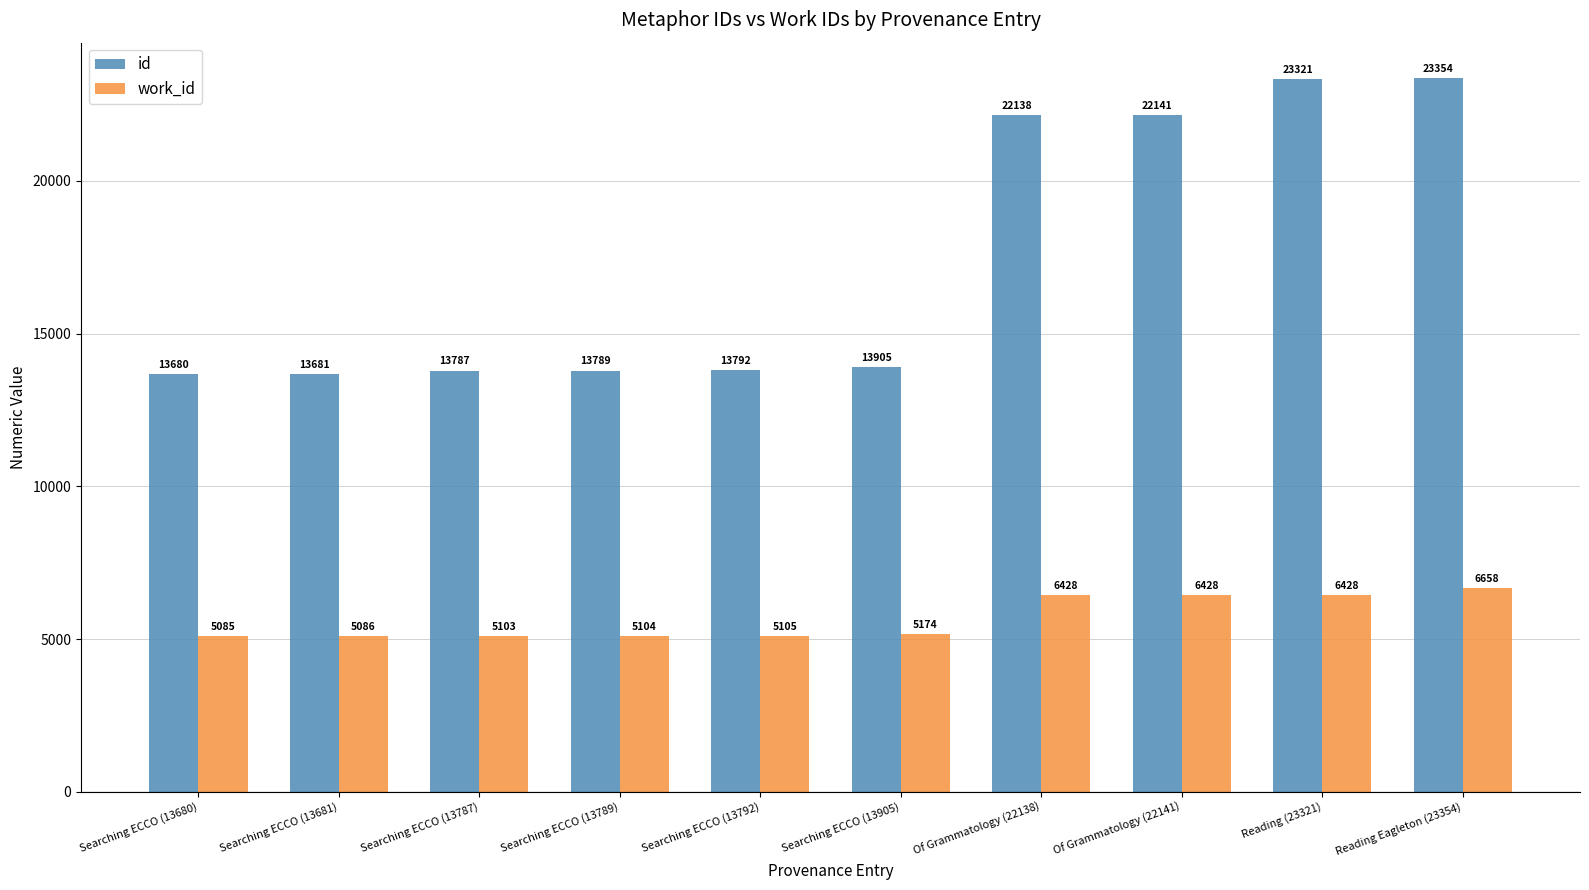

At which category is the sum across all series the highest?

Reading Eagleton (23354)